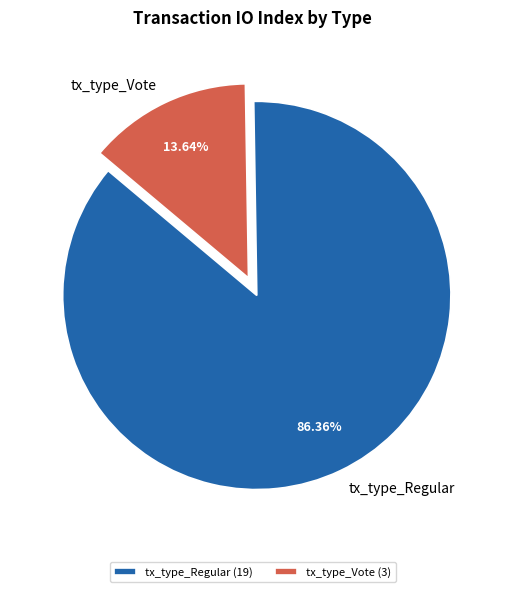

Is the sum of tx_type_Regular and tx_type_Vote greater than half?

Yes